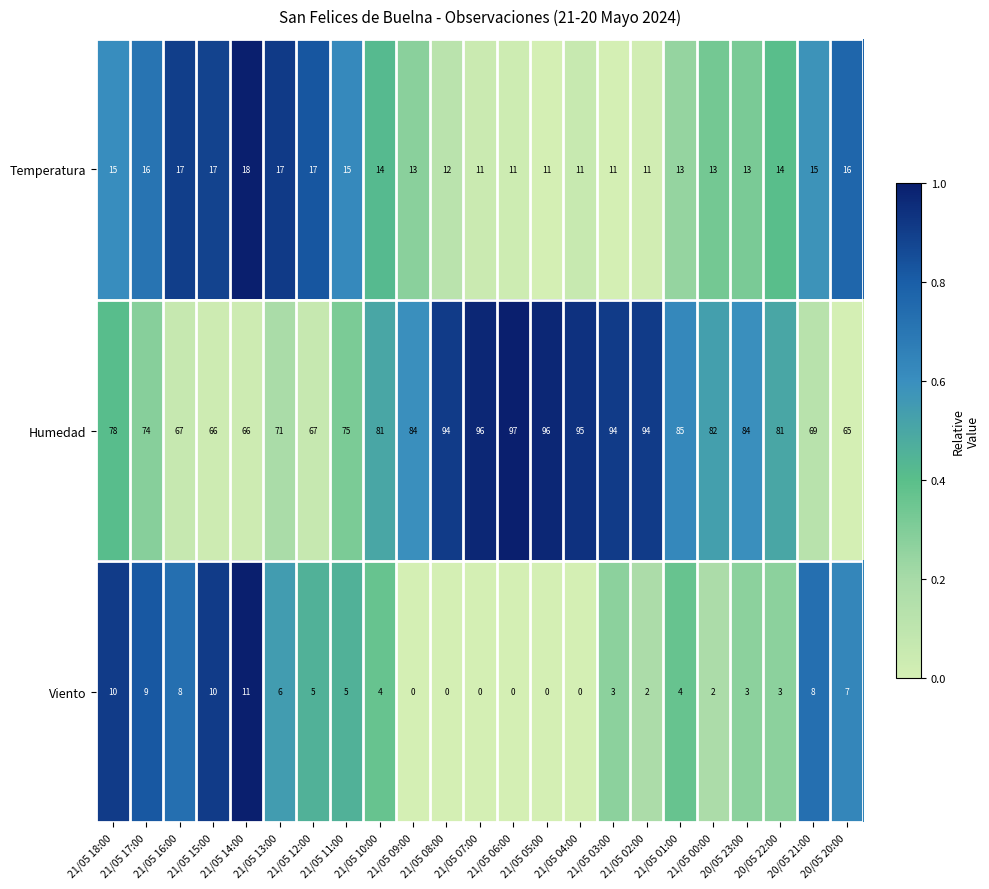

The value of Viento at 21/05 02:00 is 3. True or false?

False